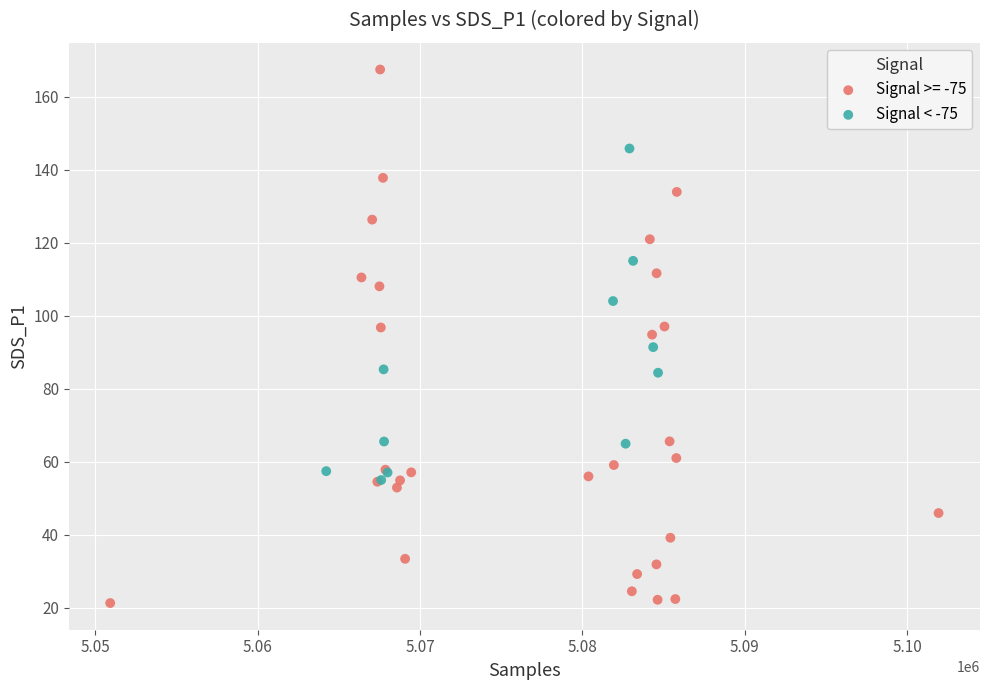

Which series contains the lowest Y value?

Signal >= -75